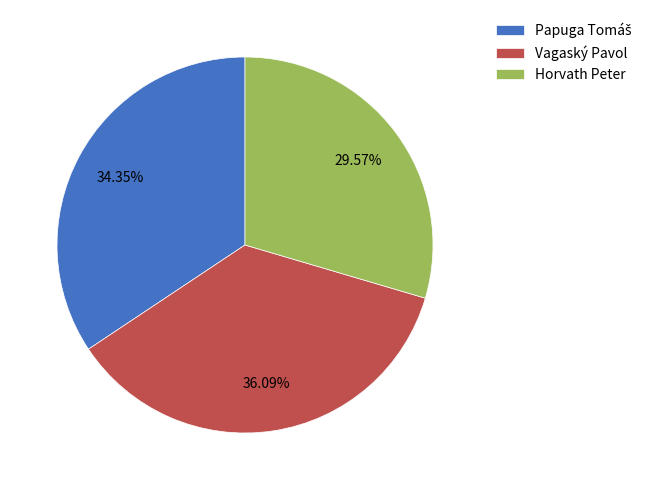

To the nearest percent, what portion does Horvath Peter represent?

30%